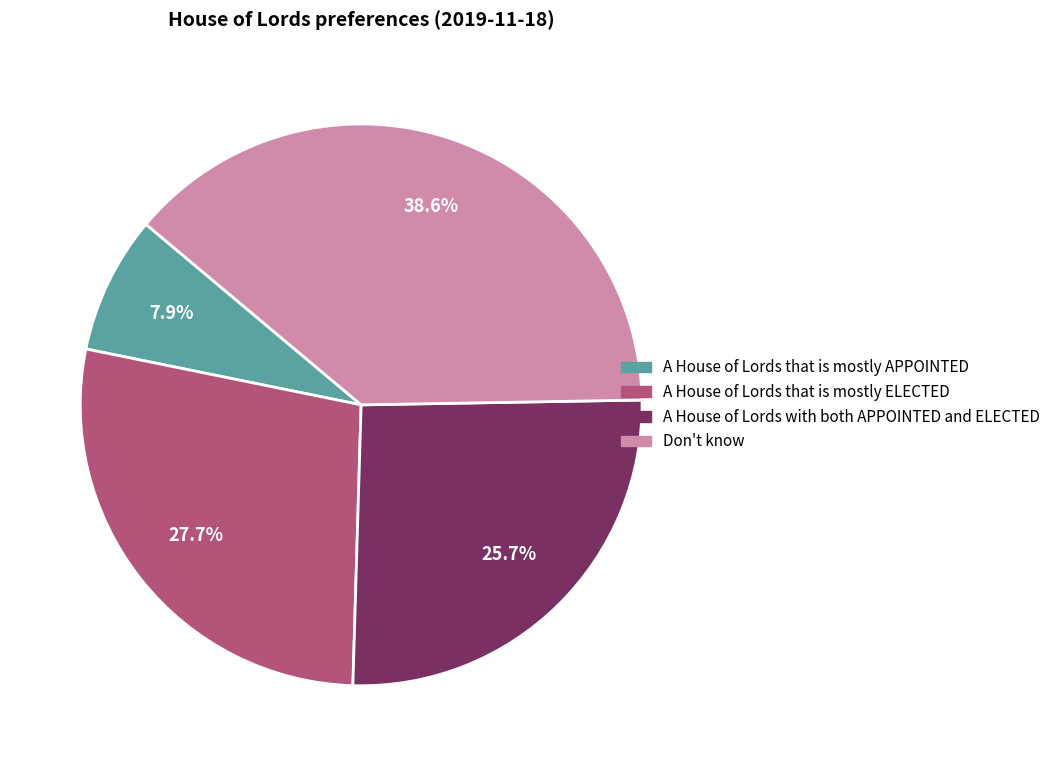

The A House of Lords that is mostly APPOINTED slice represents 1% of the pie. True or false?

False